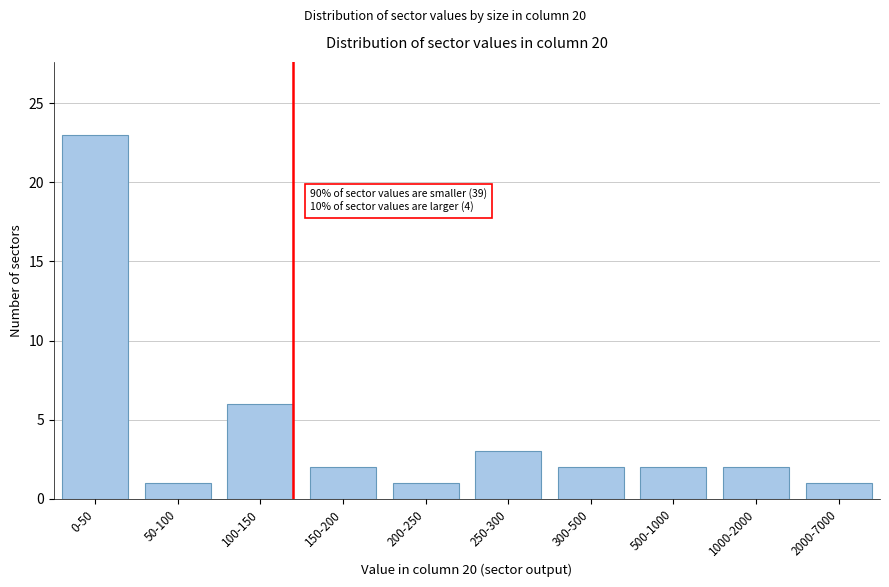

Reading left to right, list all the values displayed in this chart.

23	1	6	2	1	3	2	2	2	1